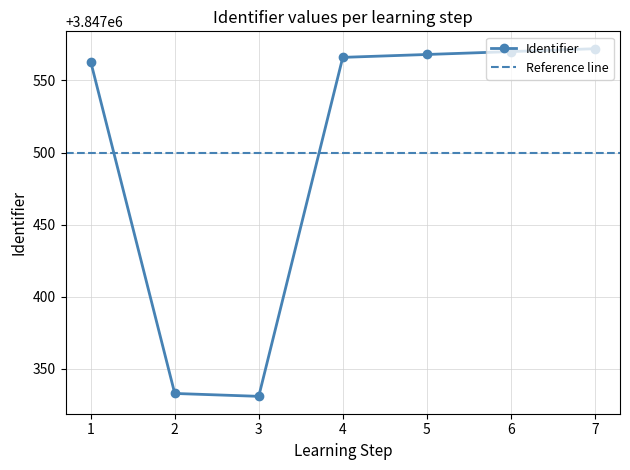

Reading left to right, transcribe all the data shown in this chart.

3847563	3847333	3847331	3847566	3847568	3847570	3847572